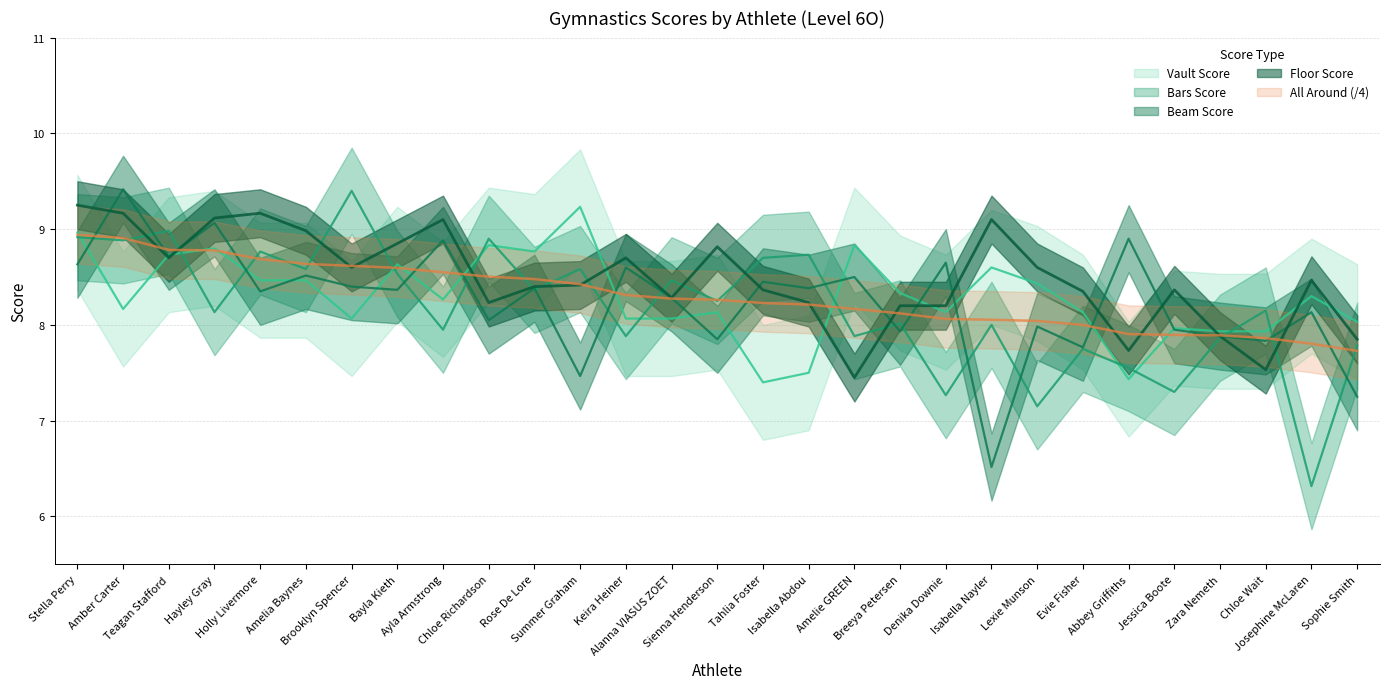

True or false: Vault Score has more than 2 points higher than both neighbors.

True